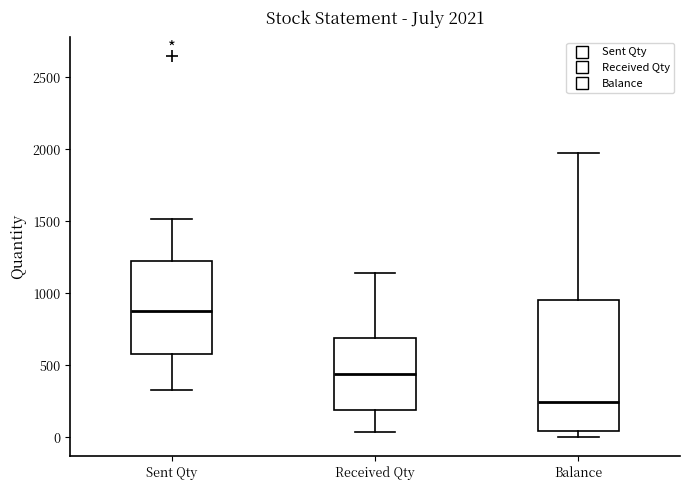

Which box's median line is the lowest?

Balance